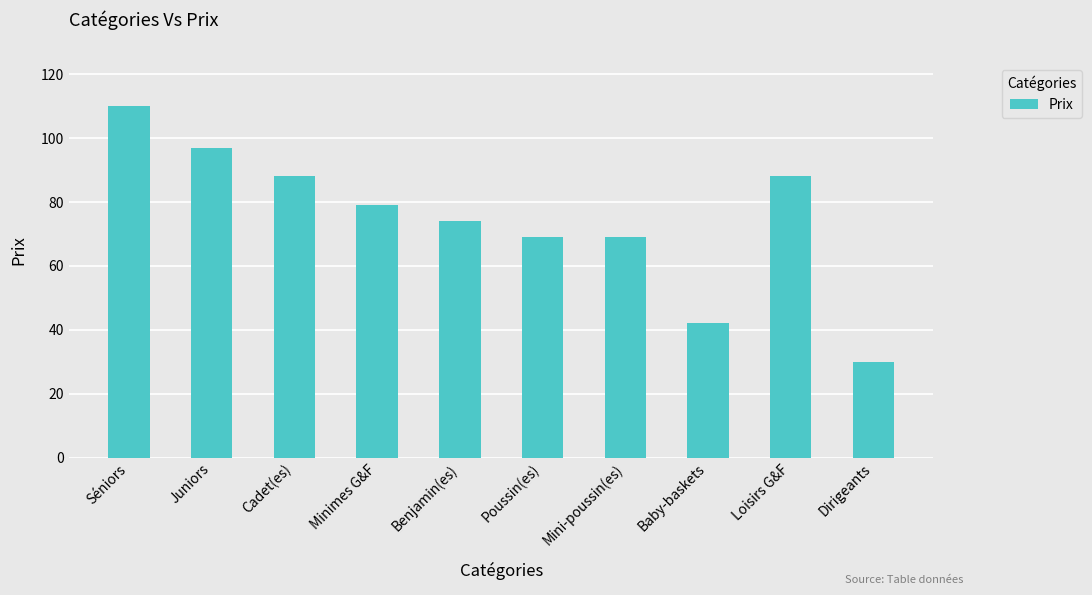

How many categories are shown in the chart?

10